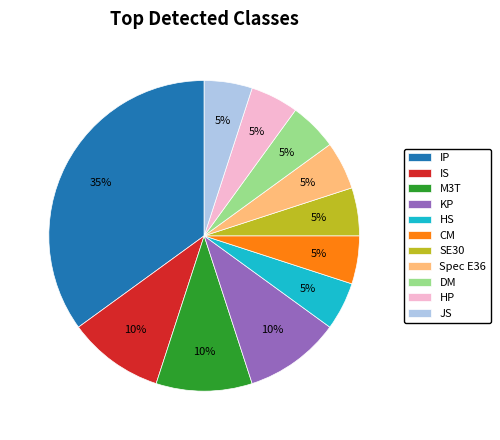

True or false: DM accounts for 5% of the total.

True